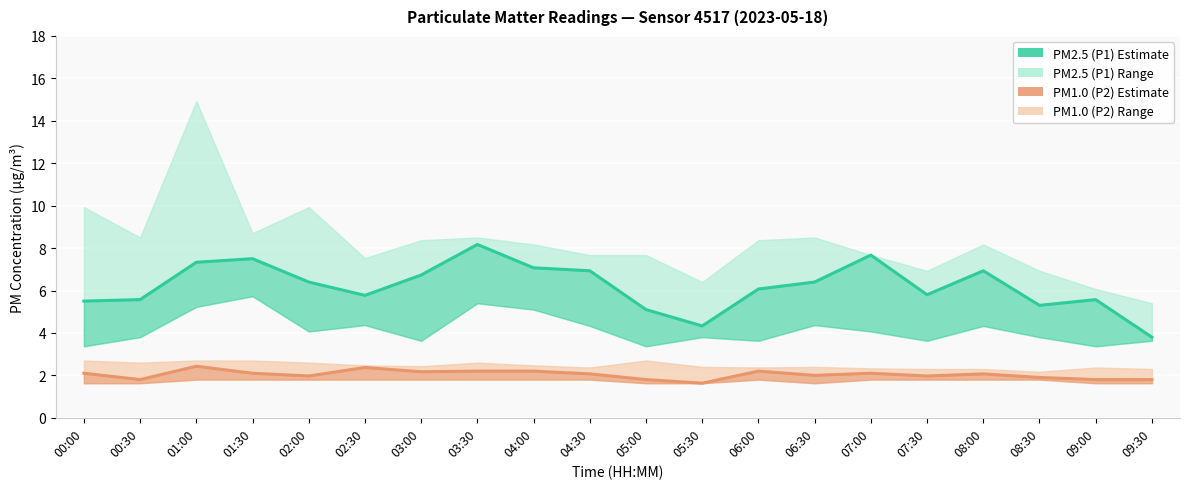

What is the sum of the PM1.0 (P2) Estimate values at 03:30 and 02:00?

4.2